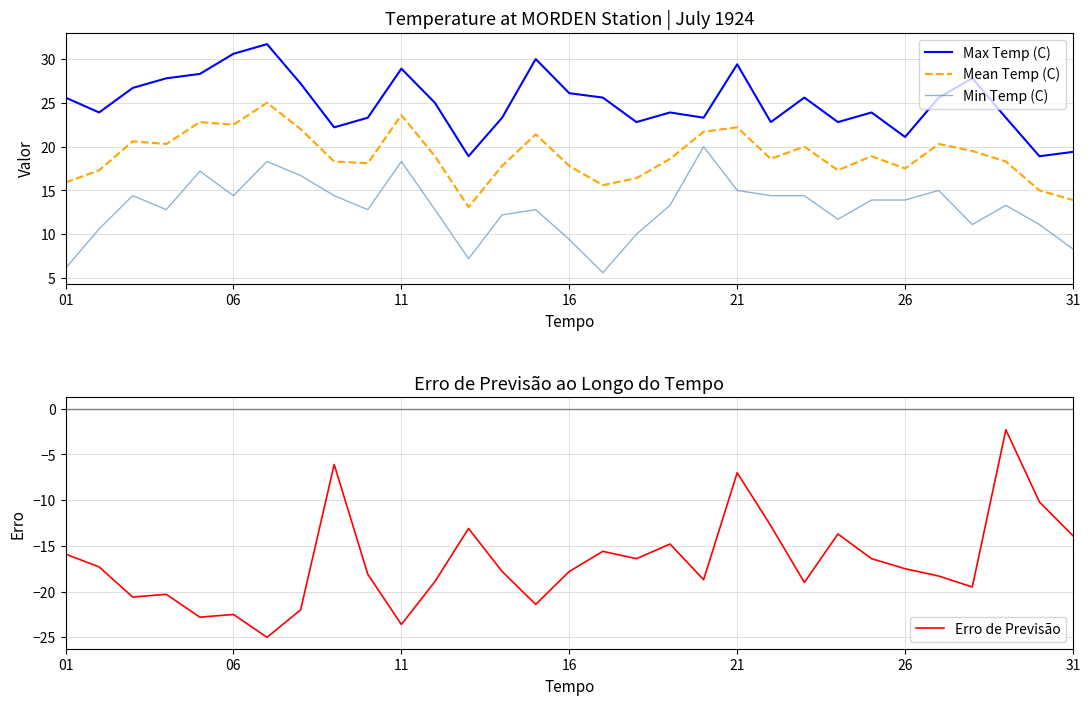

The Max Temp (C) series shows 44.1 at 16. True or false?

False